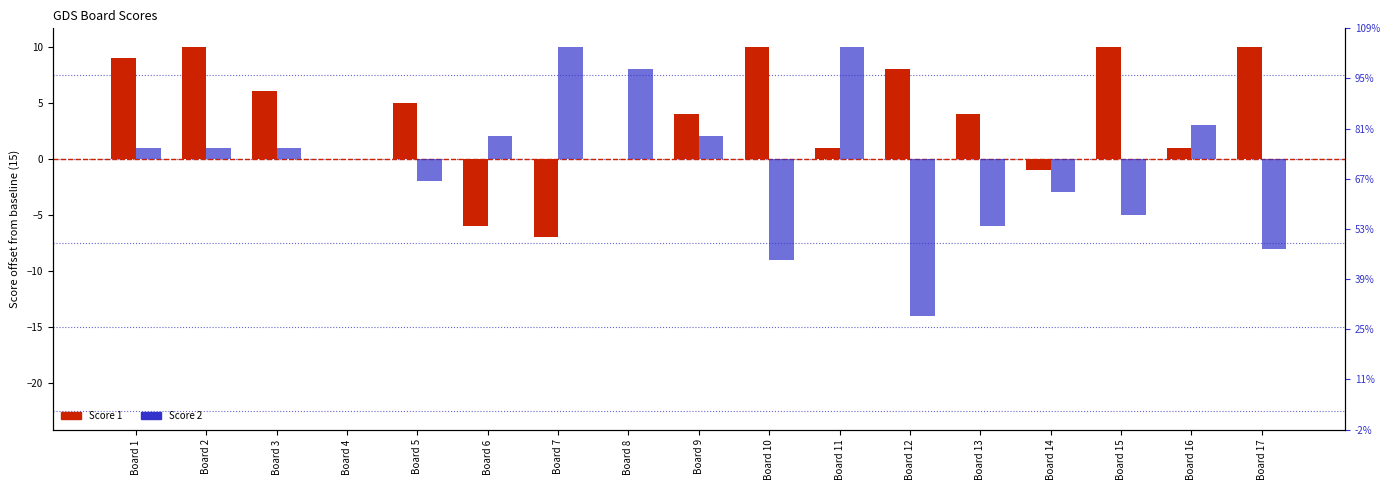

Reading left to right, what are all the values shown in this chart?

Score 1: Board 1=9	Board 2=10	Board 3=6	Board 4=0	Board 5=5	Board 6=-6	Board 7=-7	Board 8=0	Board 9=4	Board 10=10	Board 11=1	Board 12=8	Board 13=4	Board 14=-1	Board 15=10	Board 16=1	Board 17=10
Score 2: Board 1=1	Board 2=1	Board 3=1	Board 4=0	Board 5=-2	Board 6=2	Board 7=10	Board 8=8	Board 9=2	Board 10=-9	Board 11=10	Board 12=-14	Board 13=-6	Board 14=-3	Board 15=-5	Board 16=3	Board 17=-8